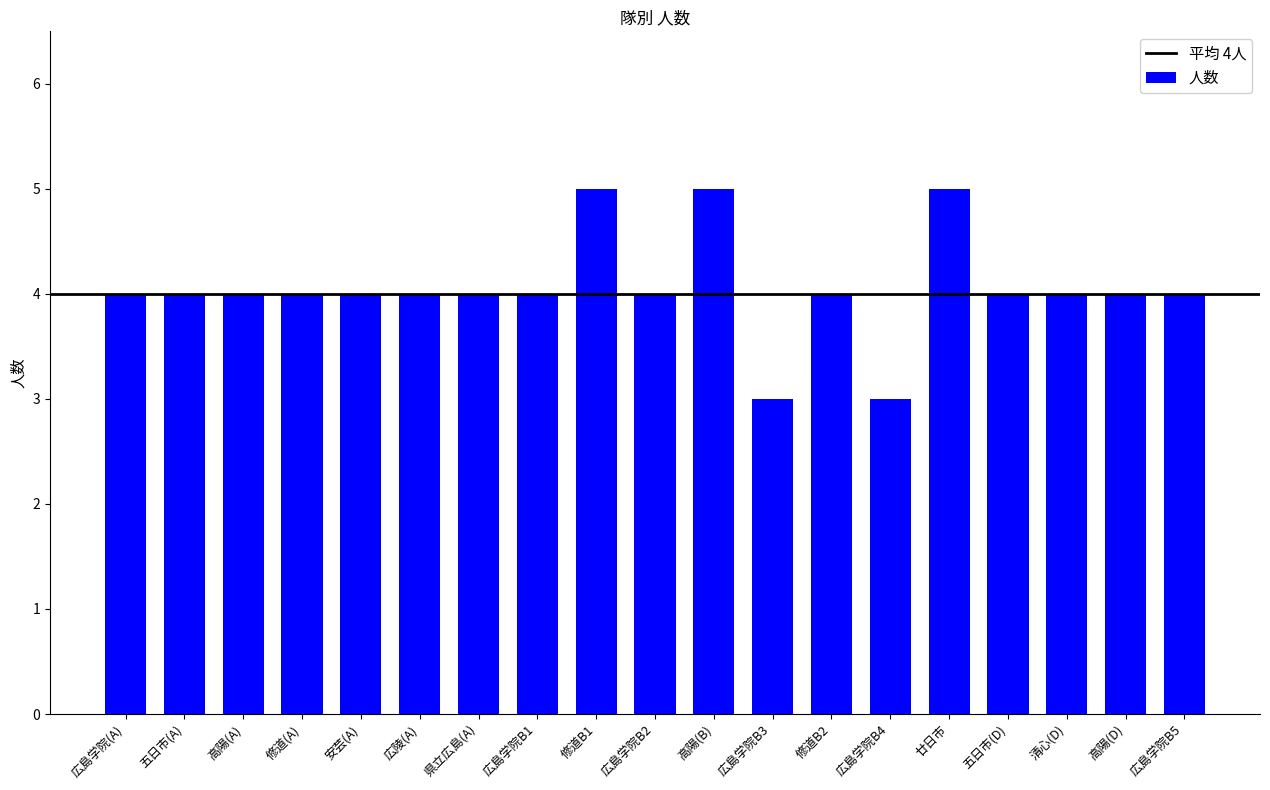

What is the sum of the values at 広島学院B3 and 清心(D)?

7